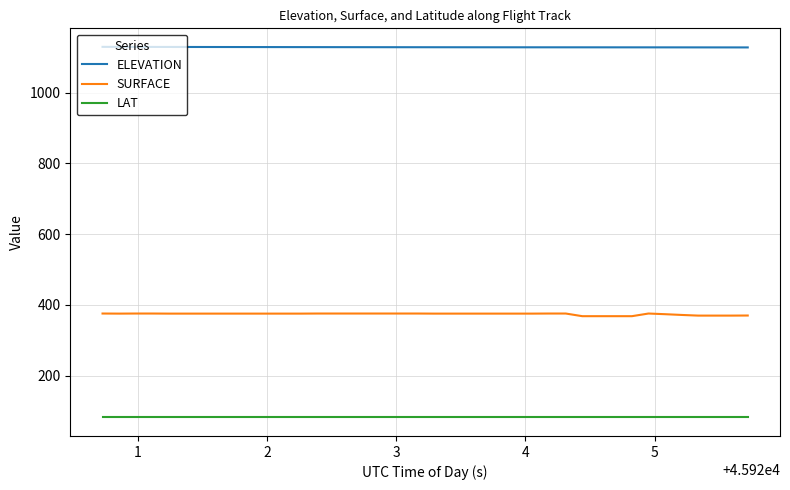

True or false: ELEVATION and LAT cross at least once.

False